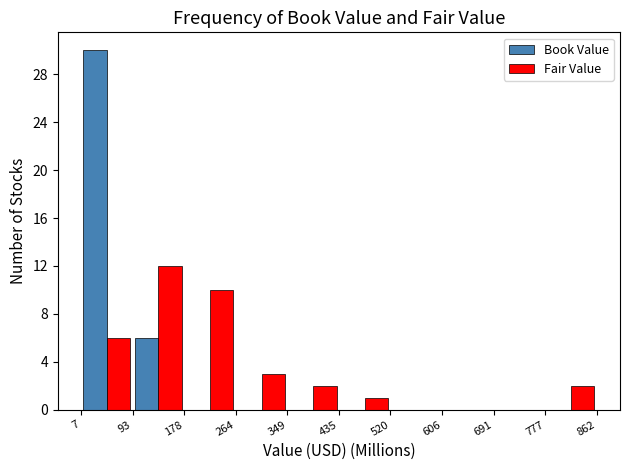

In the Fair Value series, which range on the x-axis has the tallest bar?

93 to 178